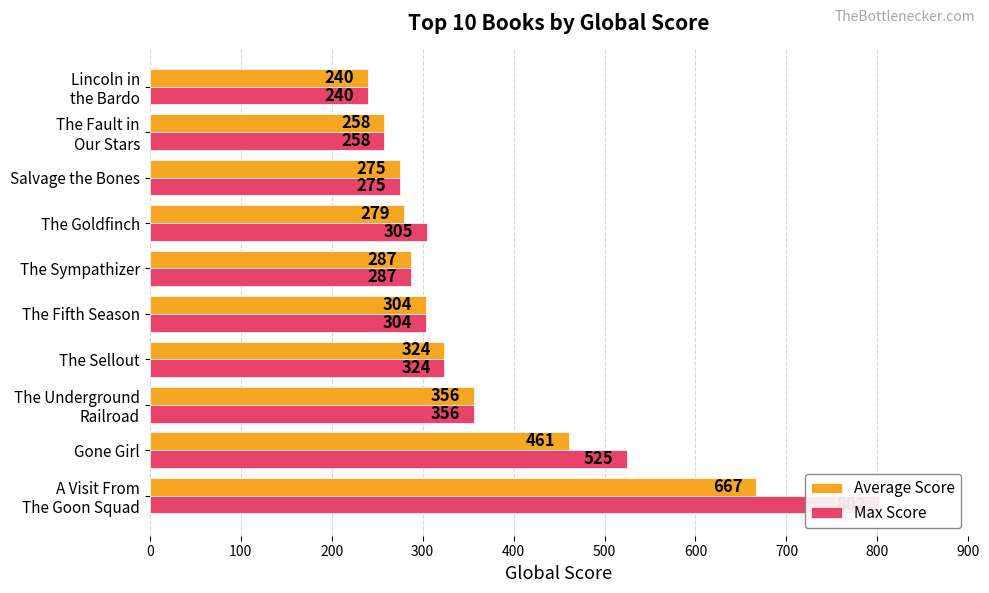

What is the minimum value shown in the chart?

240